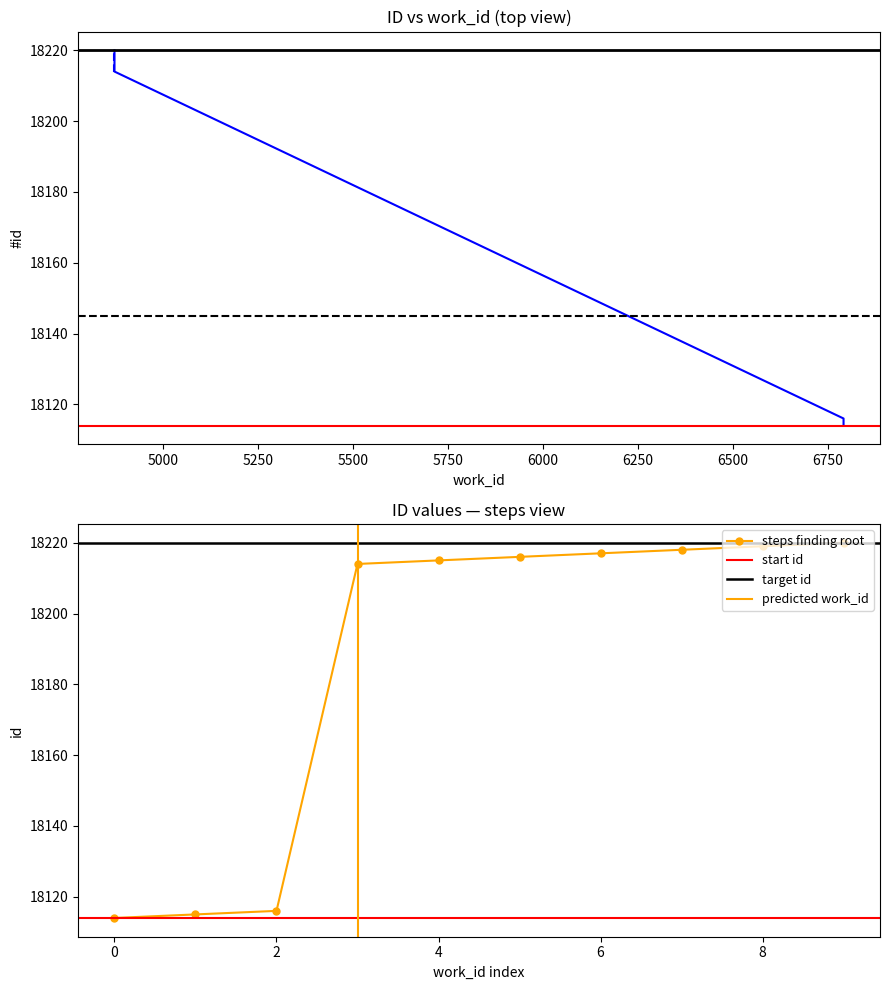

Is it true that the value at 4873 is 18216?

True